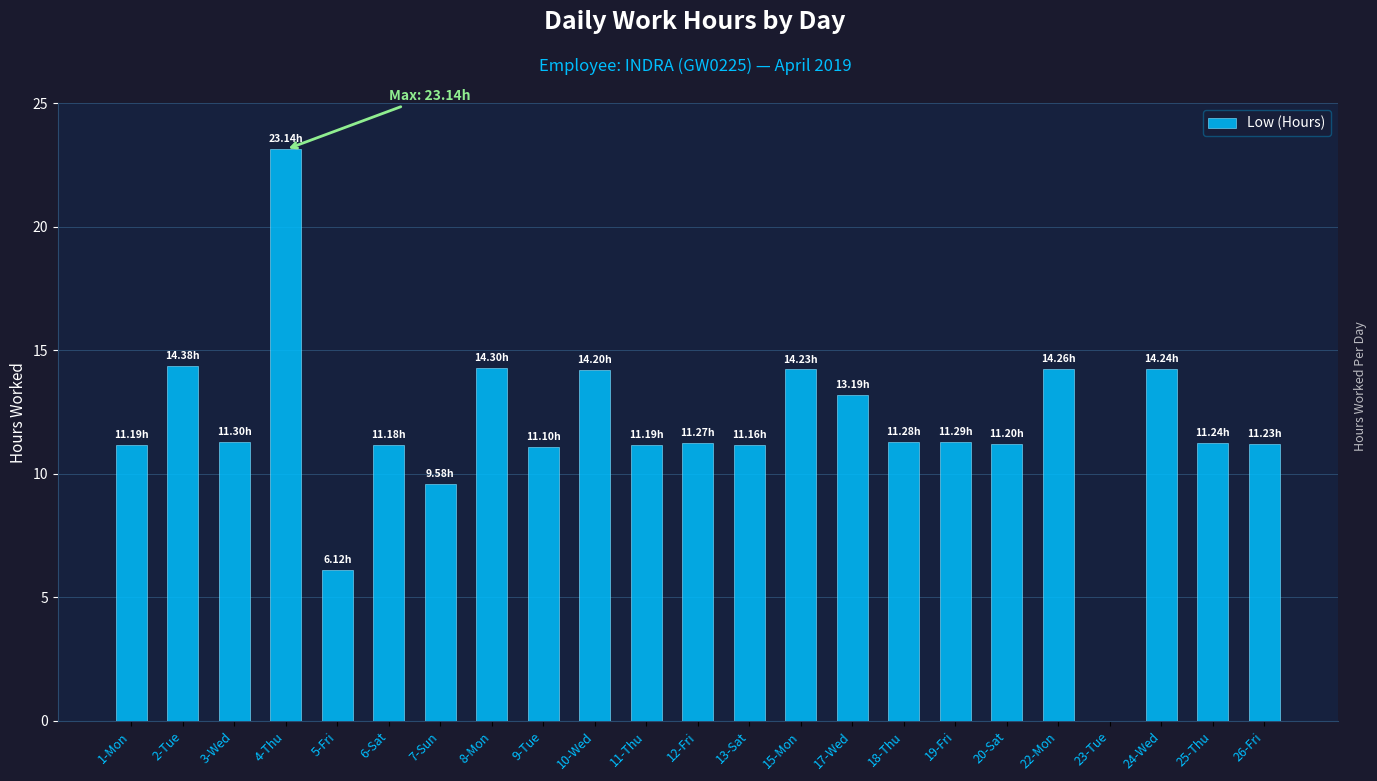

What is the ratio of the value at 13-Sat to the value at 6-Sat?

1.0